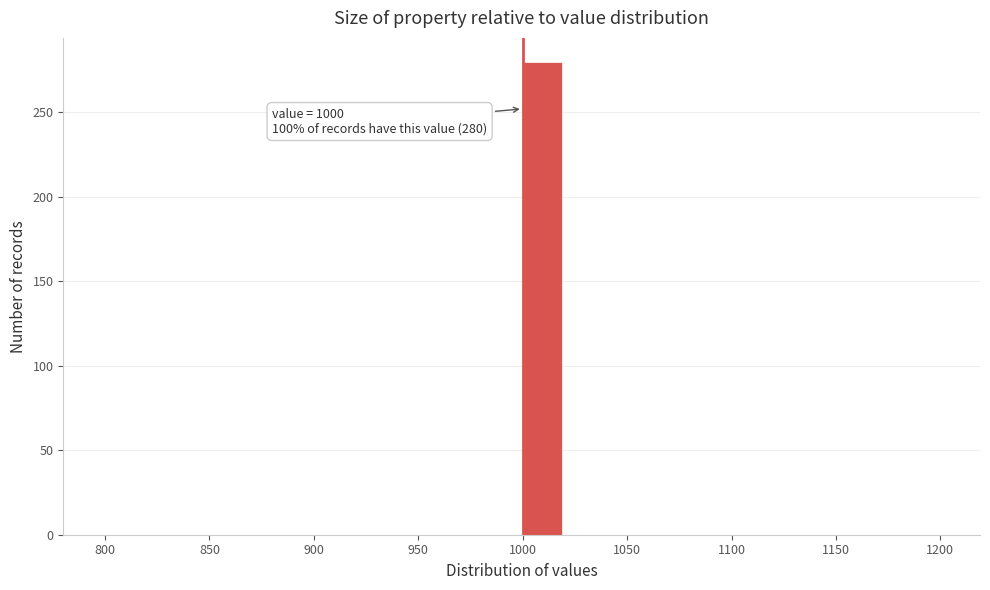

Which range on the x-axis has the tallest bar?

1000 to 1020